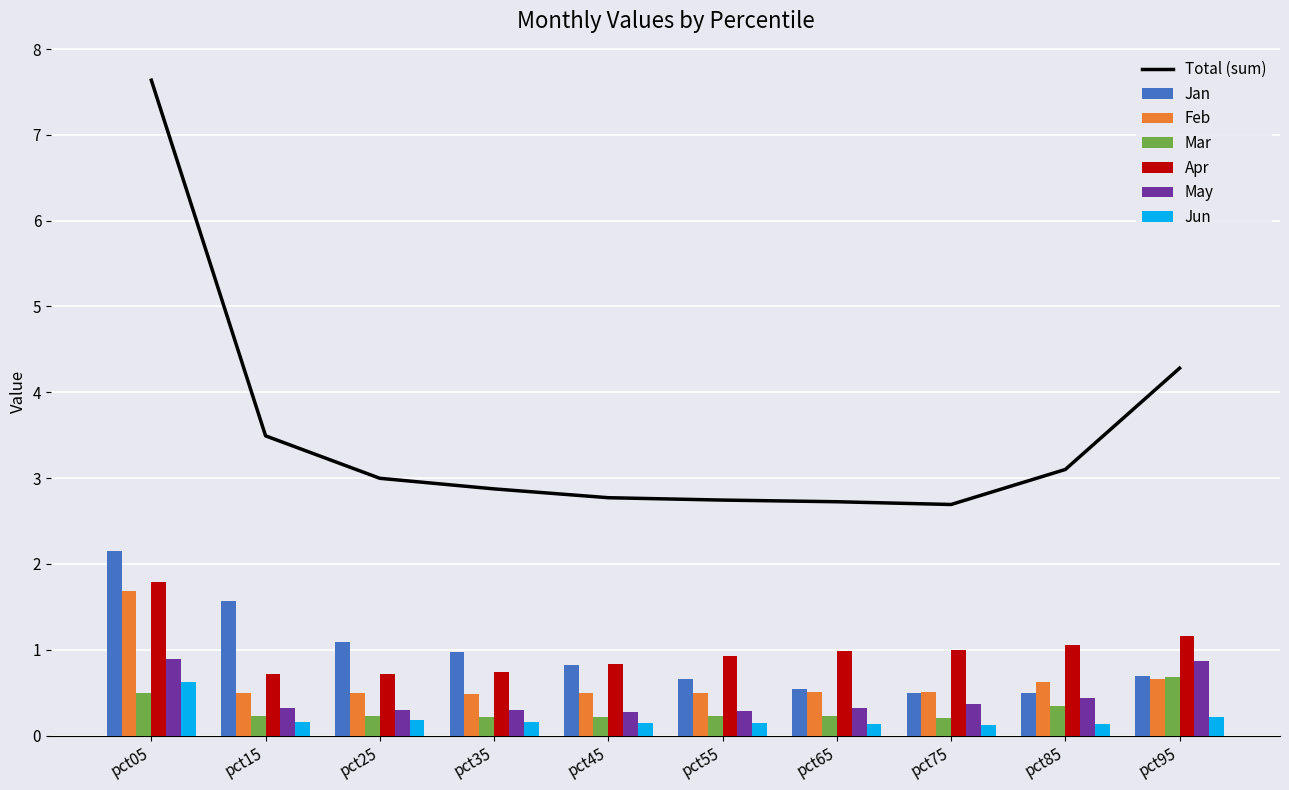

What is the sum of the Jun values at pct45 and pct55?

0.3